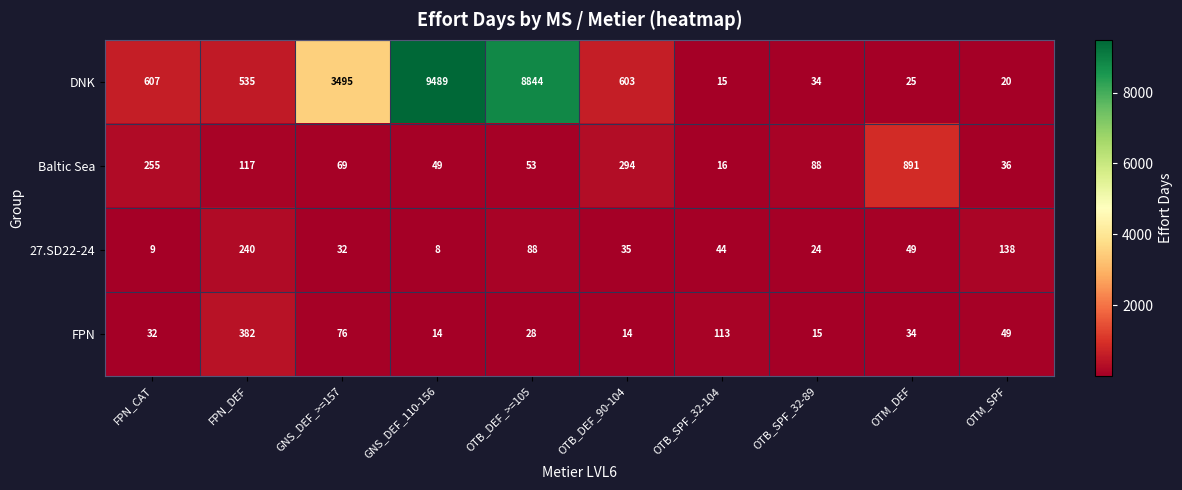

At which category is the sum across all series the highest?

GNS_DEF_110-156